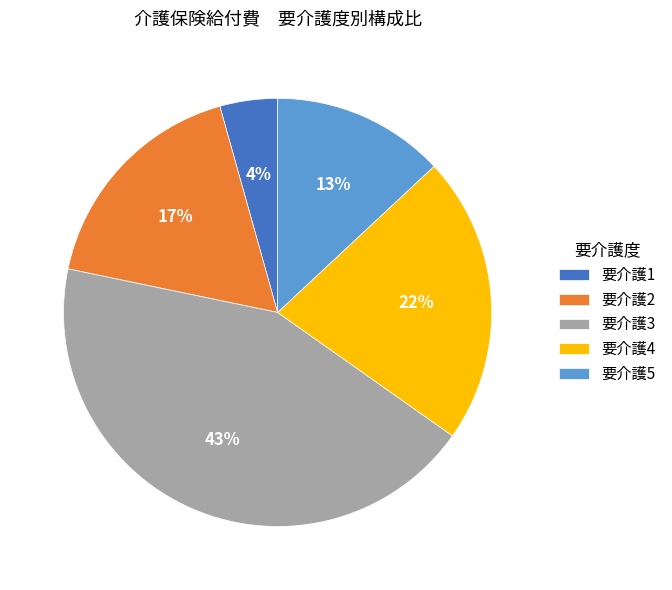

Is there any slice that represents more than half of the pie?

No